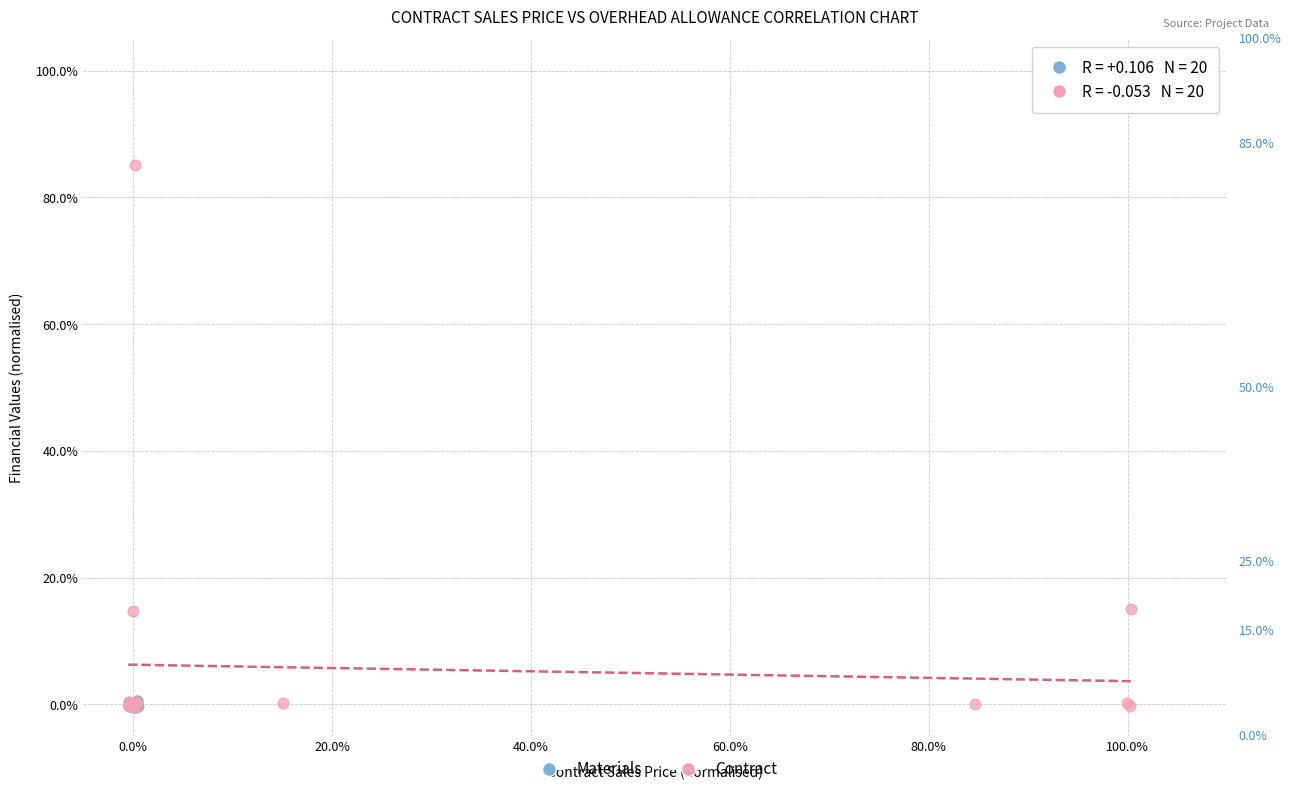

What are all the series names shown in the legend?

Materials, Contract